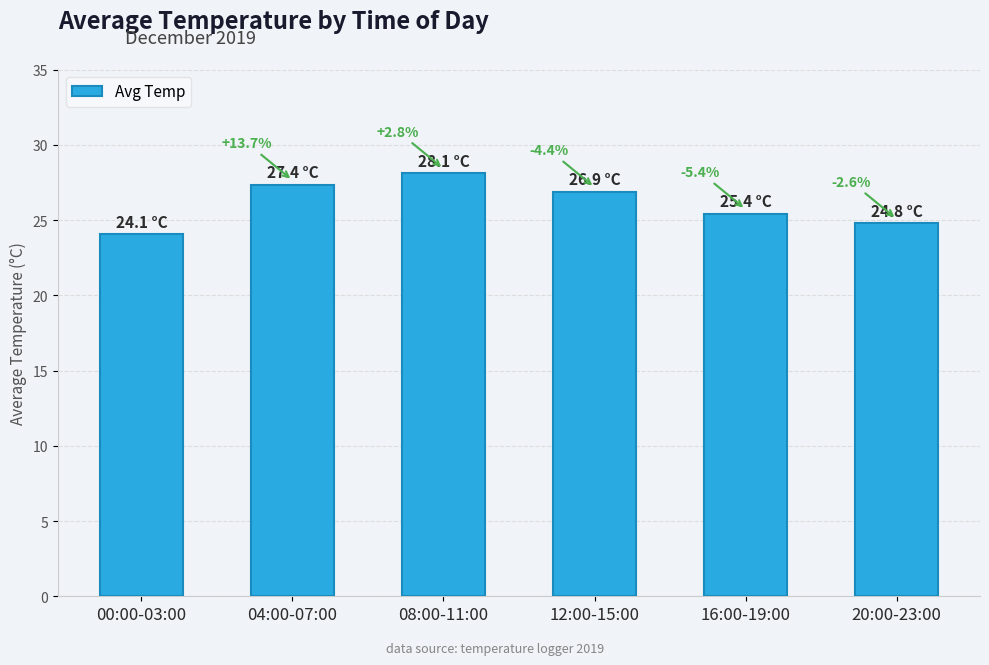

Are the bars horizontal?

No